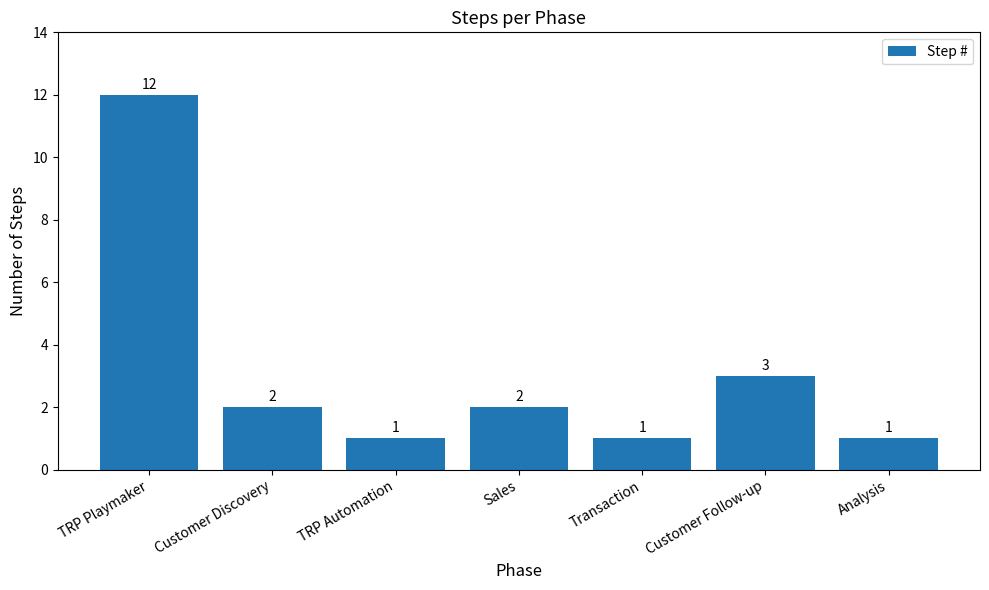

How many categories are shown in the chart?

7